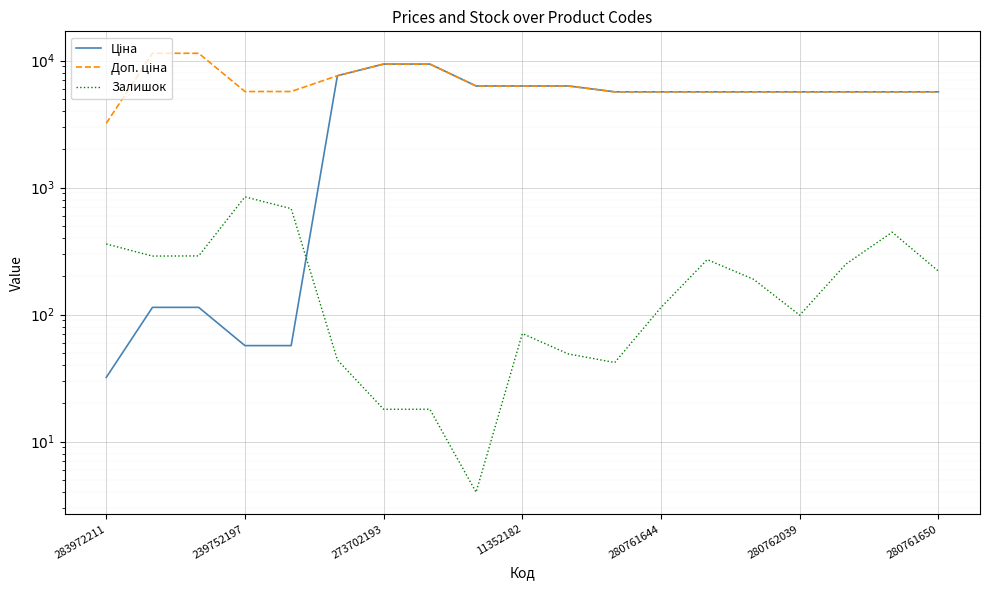

What is the difference between the maximum and second lowest values in the Ціна series?

9326.9